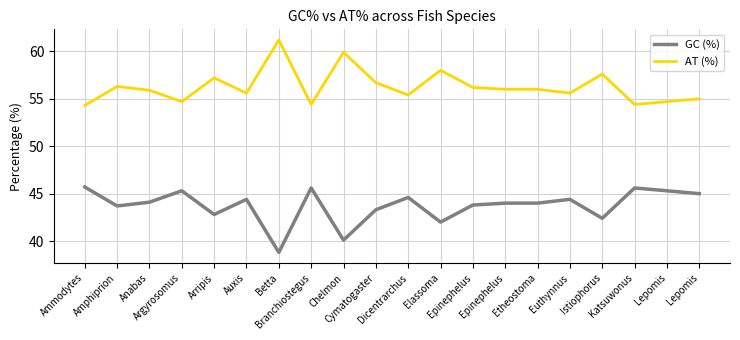

What are all the series names shown in the legend?

GC (%), AT (%)